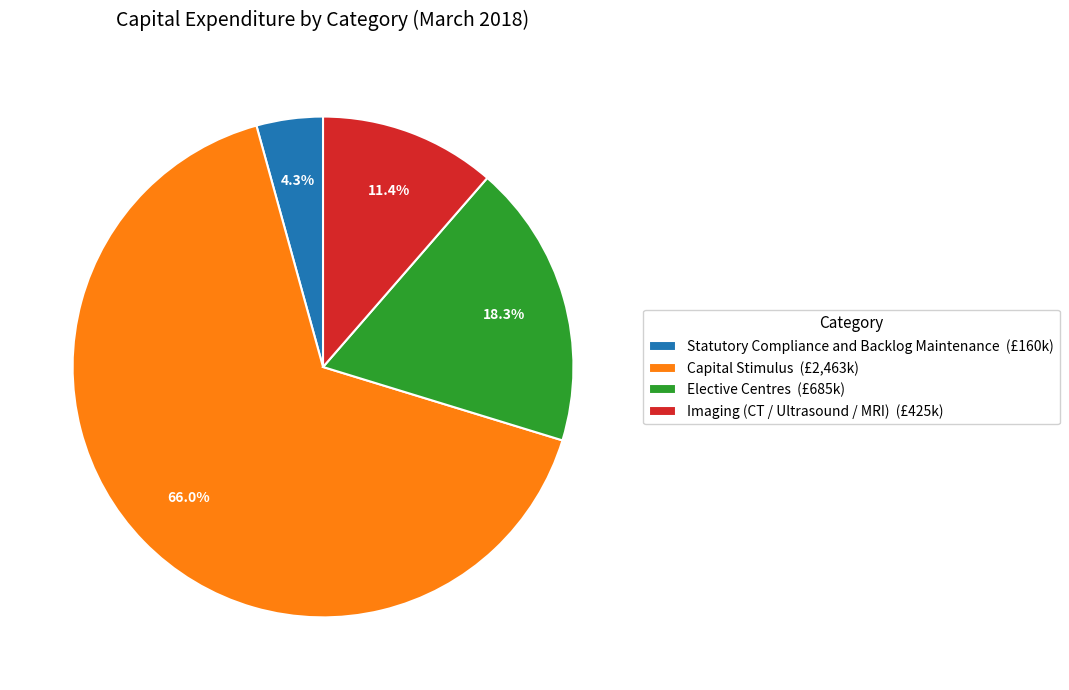

Combined, what portion of the pie is Elective Centres (£685k) and Statutory Compliance and Backlog Maintenance (£160k)?

22.6%